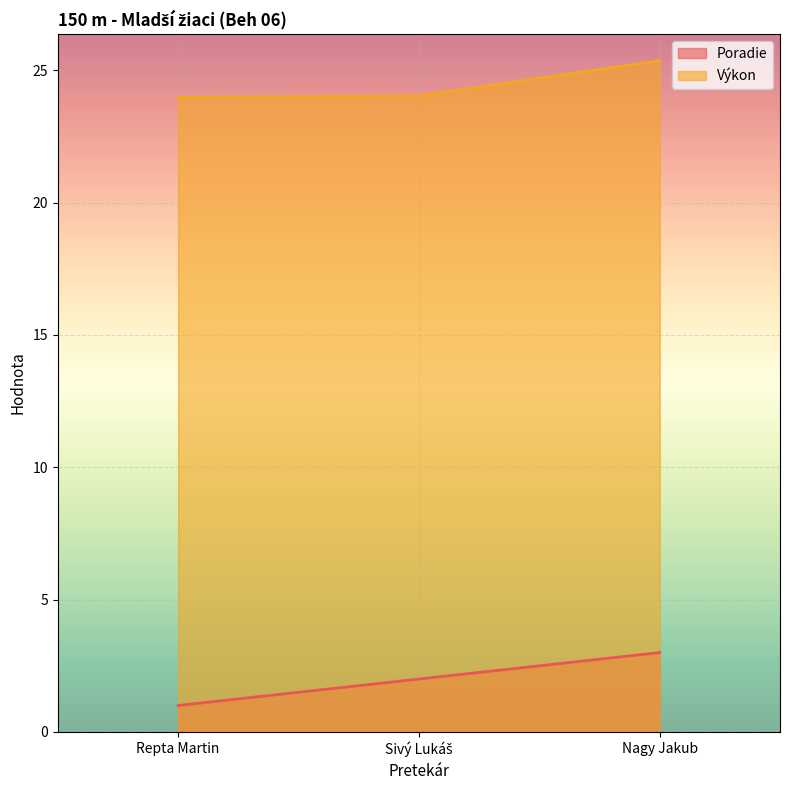

How many categories are shown in the chart?

3